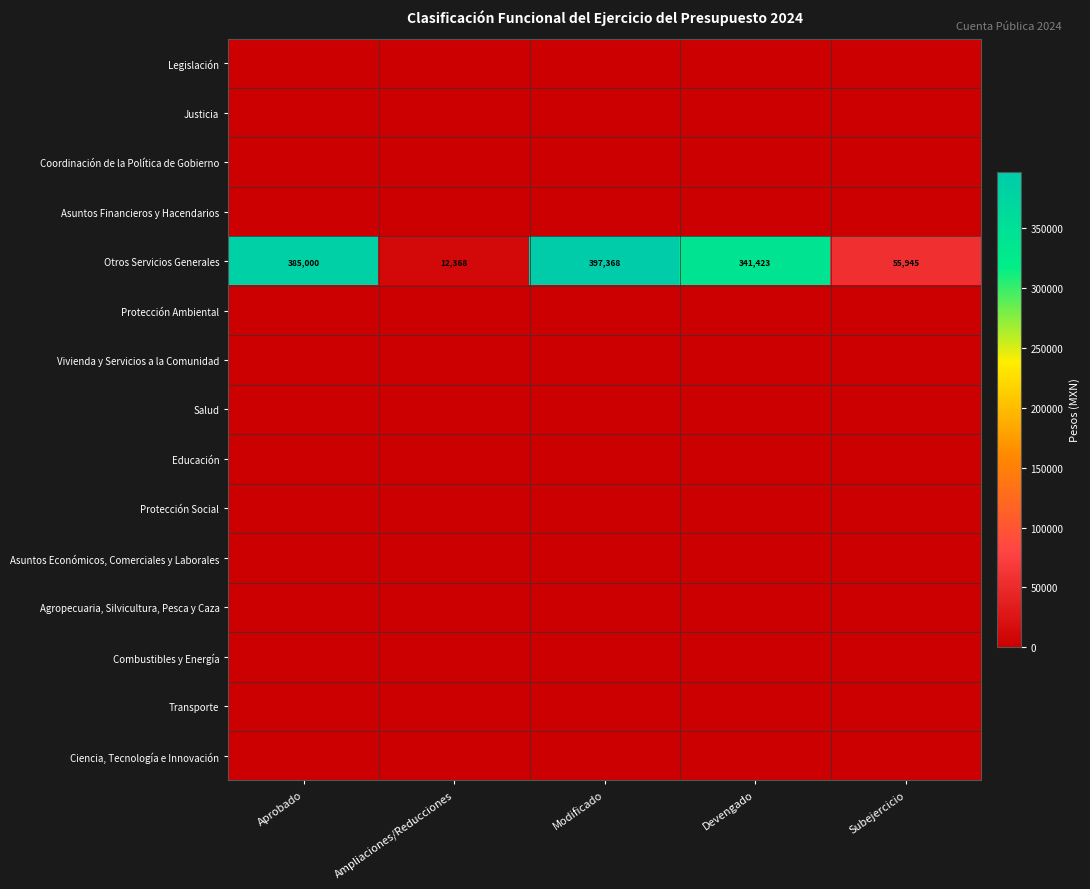

Count the number of categories in the chart.

5